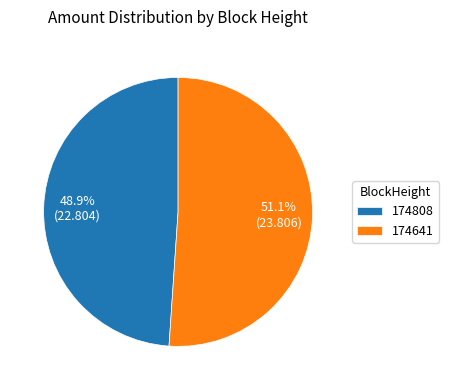

What is the largest slice in the pie chart?

174641